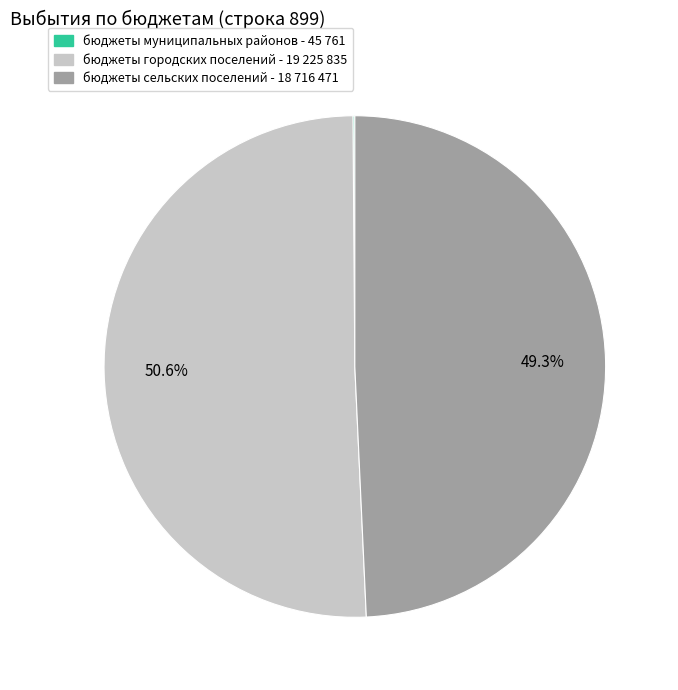

Is it true that бюджеты сельских поселений is 43% of the pie?

False